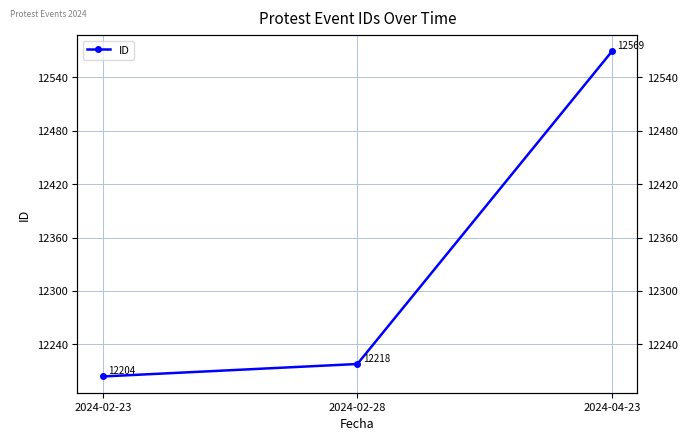

Reading right to left, list all the values displayed in this chart.

2024-04-23=12569	2024-02-28=12218	2024-02-23=12204